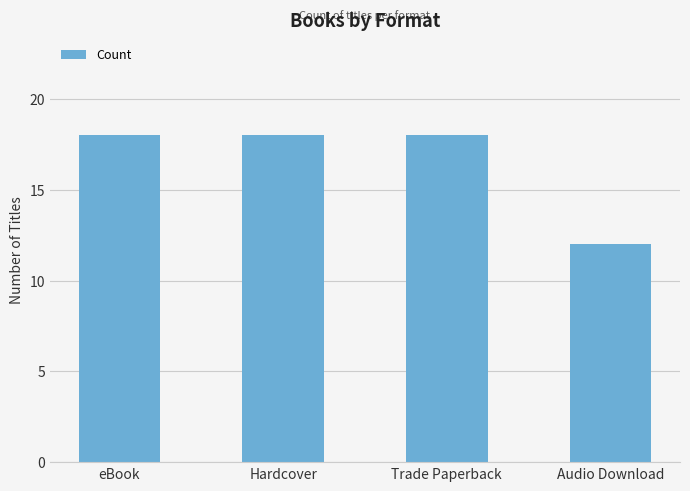

What is the label of the 2nd bar from the left?

Hardcover